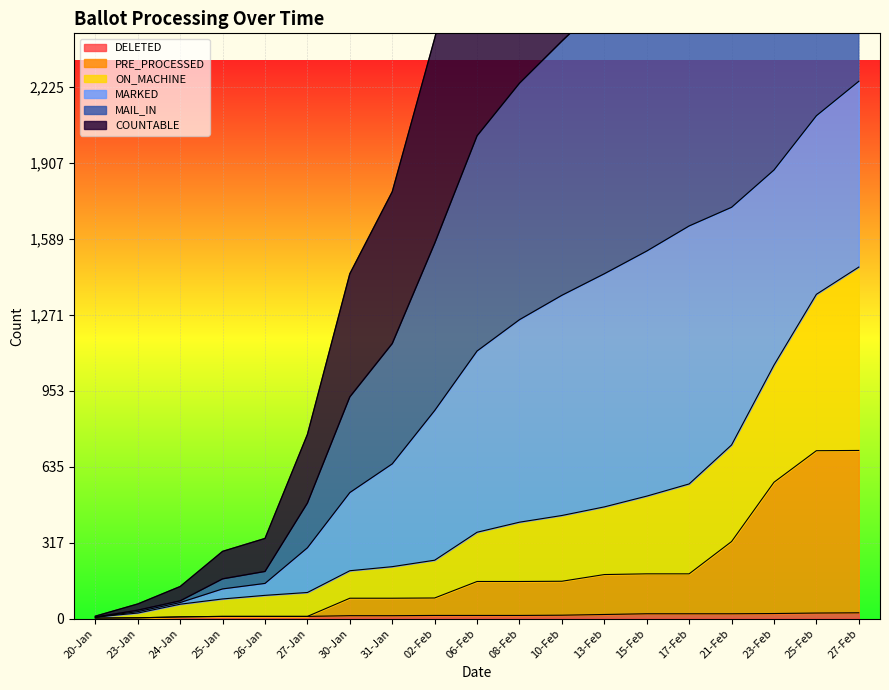

What is the label of the 1st point from the left?

20-Jan